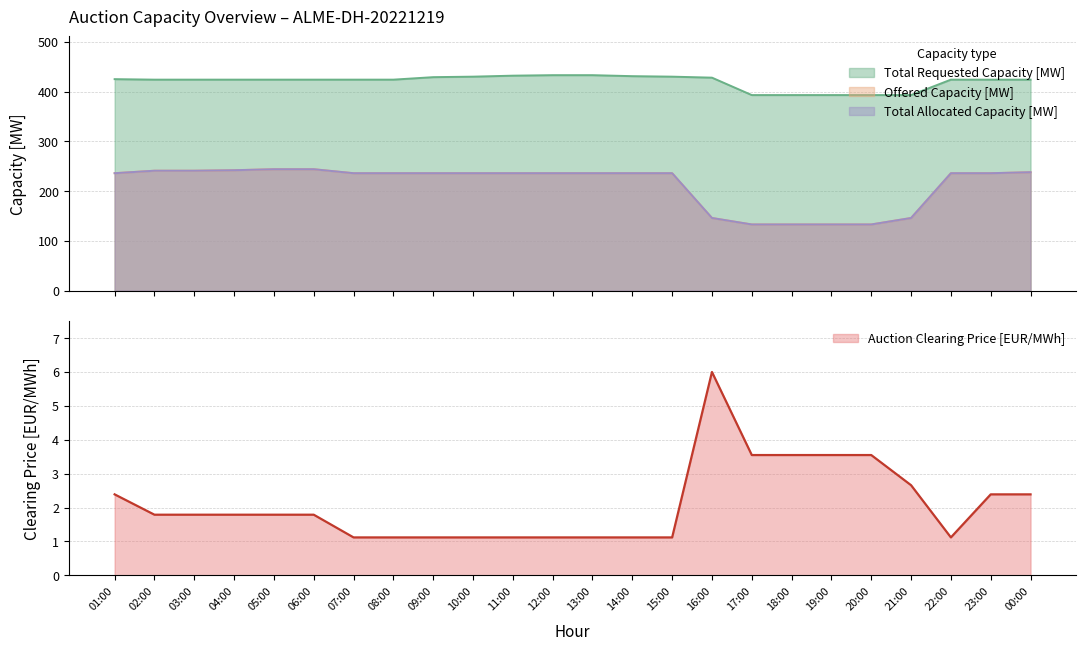

True or false: Offered Capacity [MW] and Total Requested Capacity [MW] intersect in this chart.

False